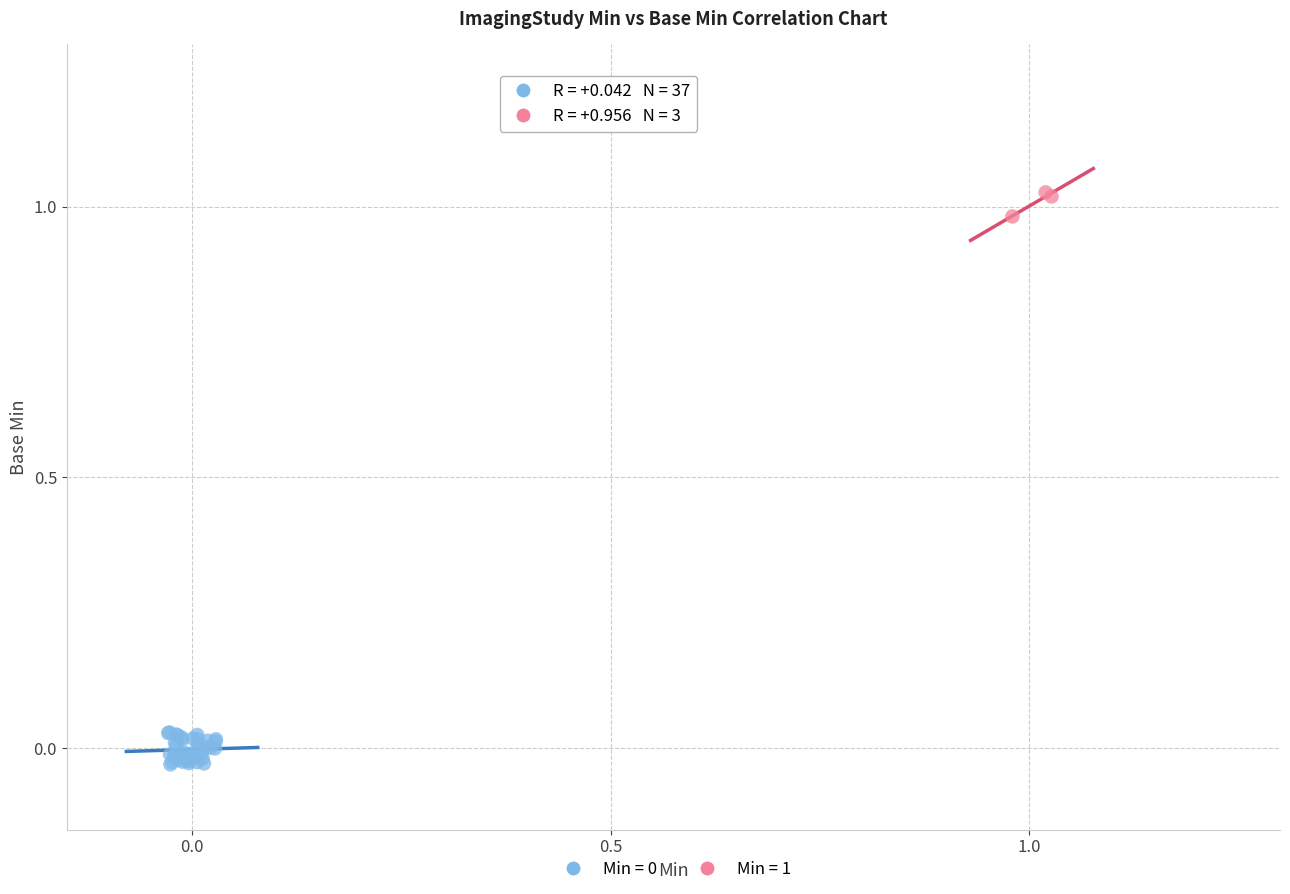

Which series reaches the maximum Y coordinate?

Min = 1